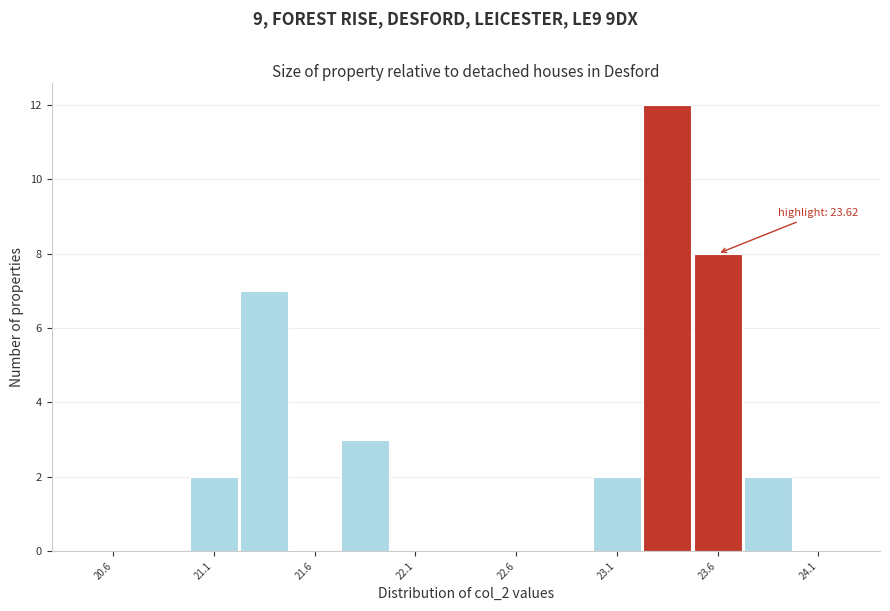

Over which range of the x-axis is the bar tallest?

23.25 to 23.50